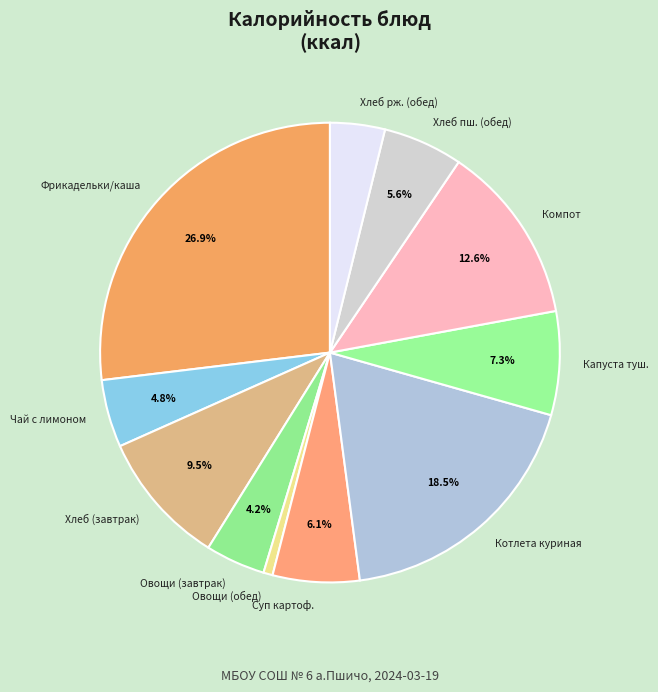

Is Компот the majority of the pie?

No